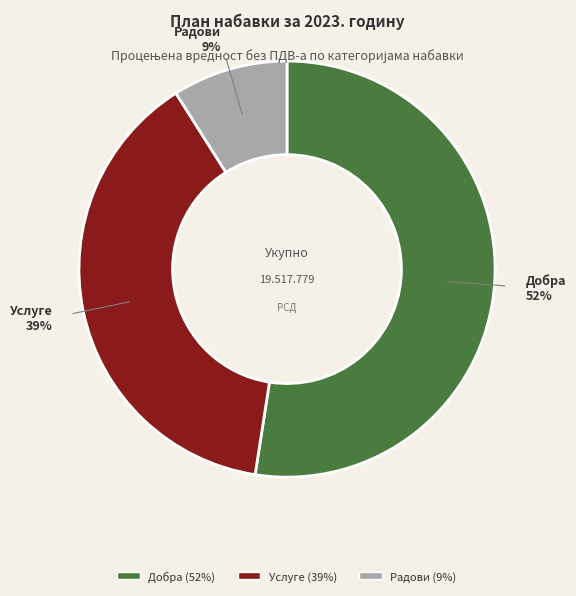

Does Радови represent more than half of the total?

No